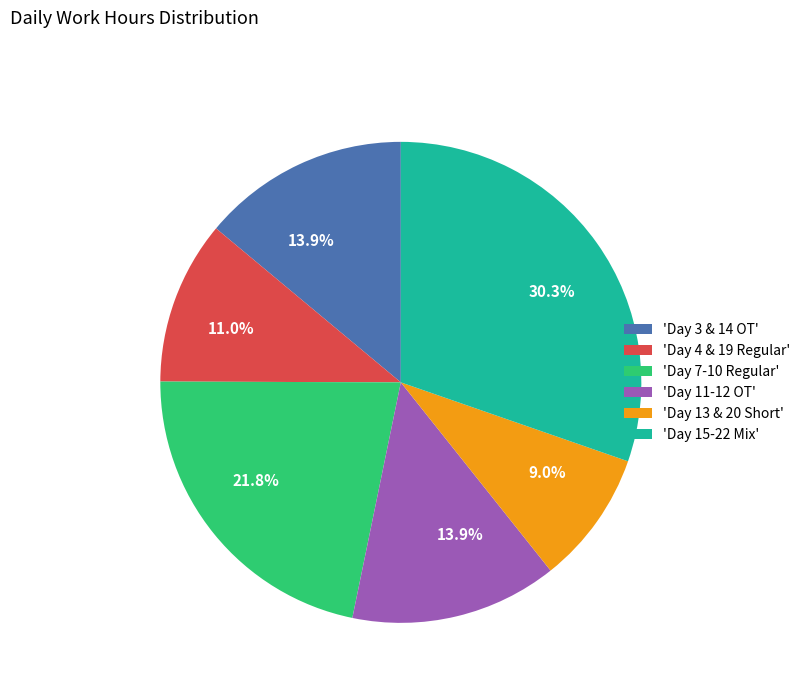

Is there any slice that represents more than half of the pie?

No